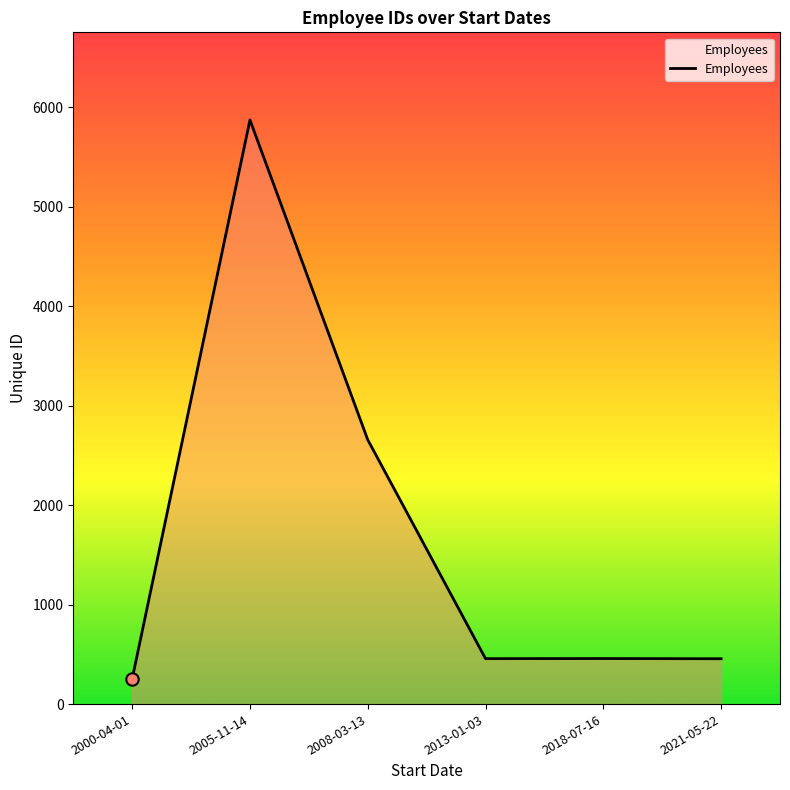

Approximately how many times larger is the value at 2000-04-01 compared to 2021-05-22?

0.6